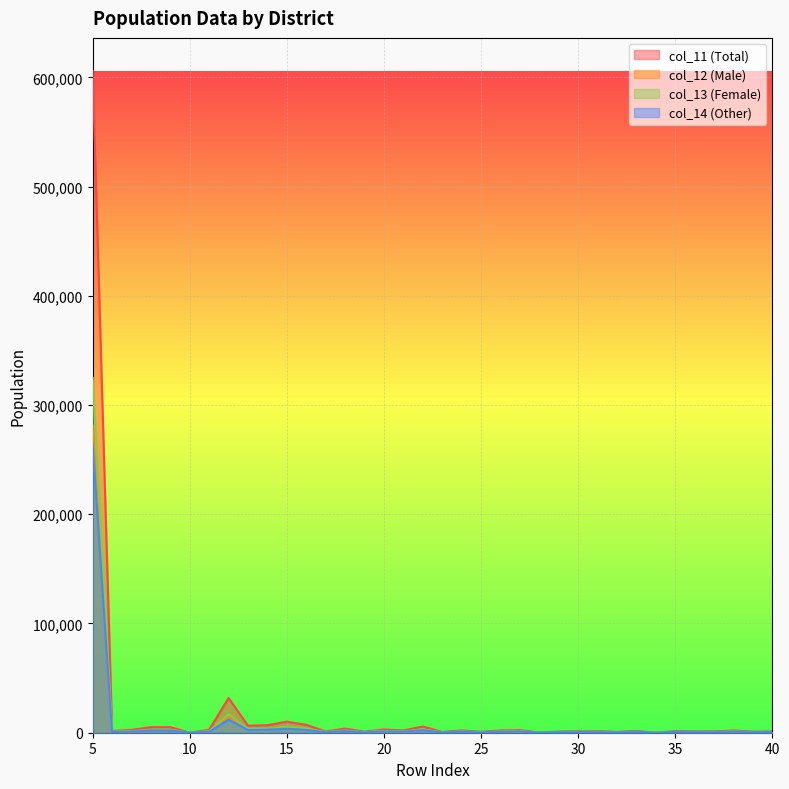

What is the sum of all col_14 values?

311504